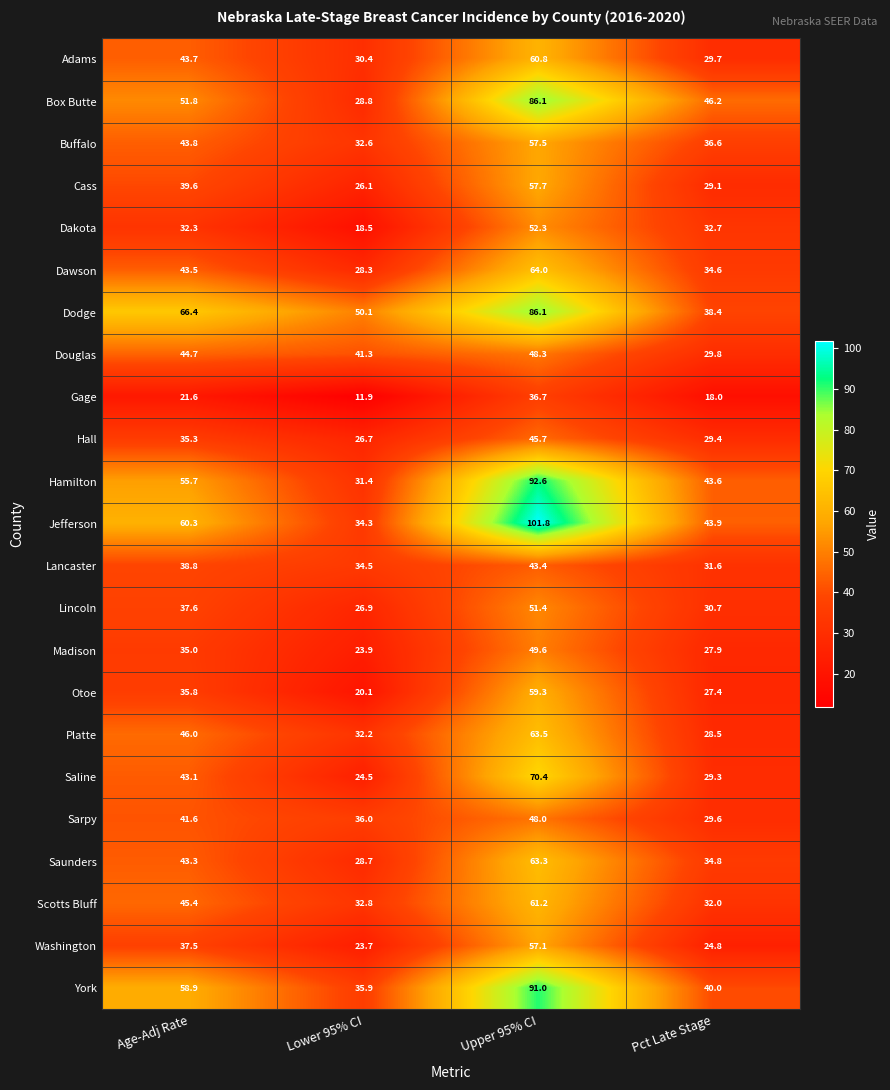

Which category has the lowest value in the Sarpy series?

Pct Late Stage